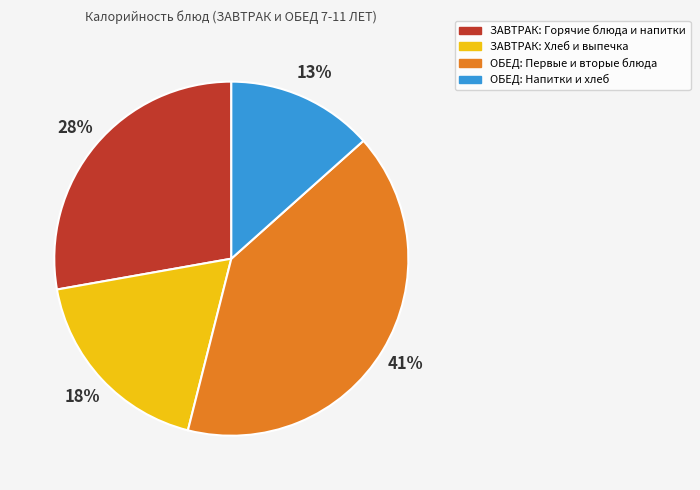

Is there any slice that represents more than half of the pie?

No